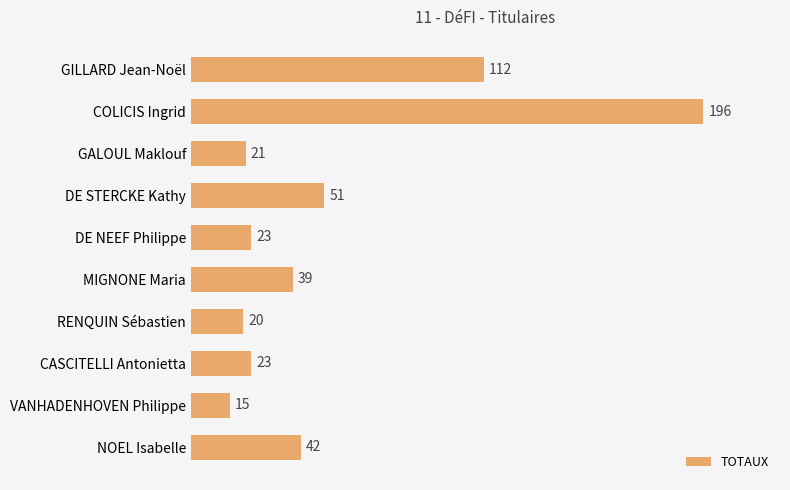

What position from the bottom is GALOUL Maklouf?

8